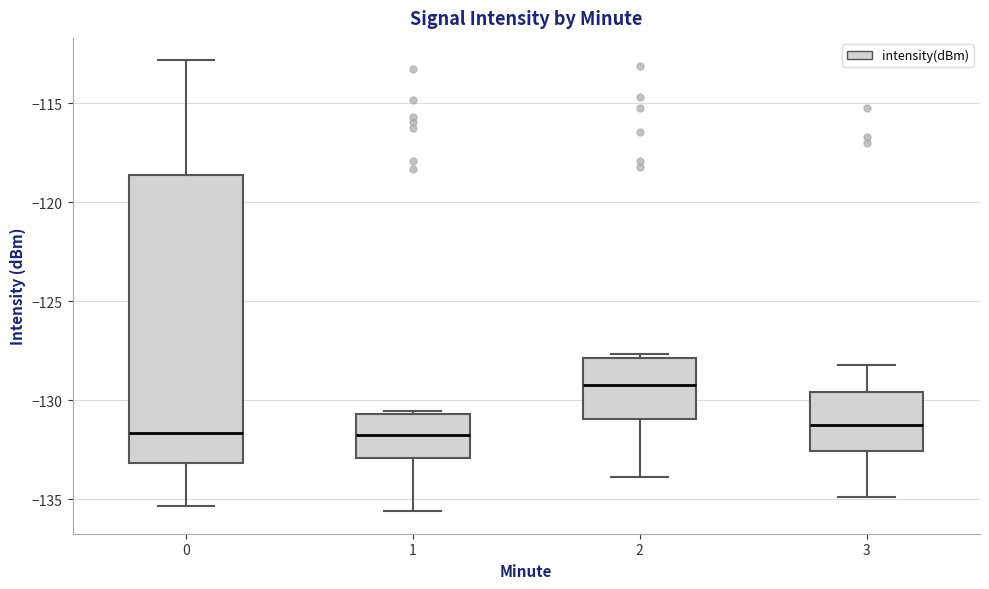

Where does the median line of the box at x = 2 sit on the y-axis? The values are not printed on the chart, so give them approximately, as read against the axis.

-129.0